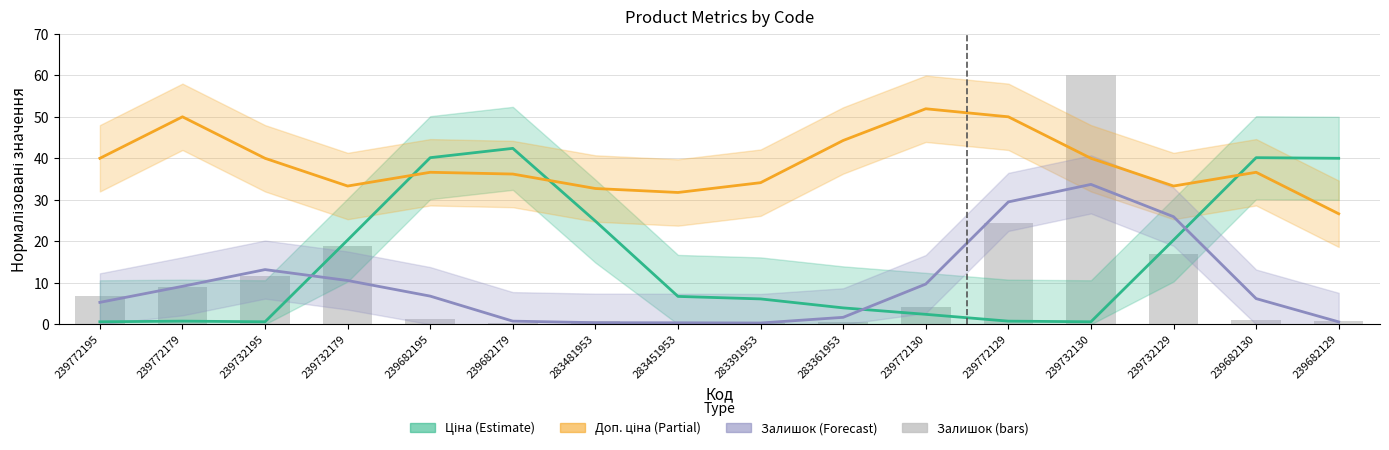

Rank the series by their maximum value, from lowest to highest.

Залишок (smooth), Ціна, Доп. ціна, Залишок